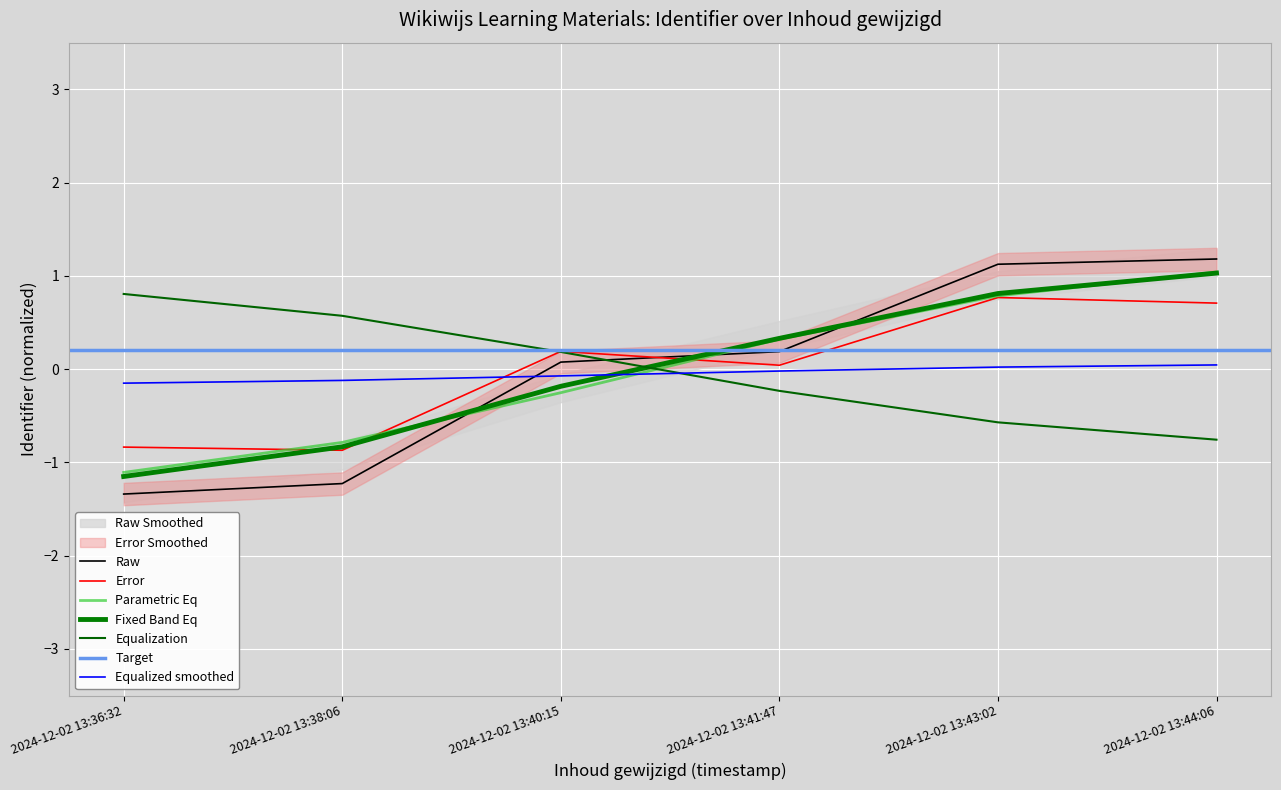

Which label corresponds to the smallest value in the chart?

2024-12-02 13:36:32